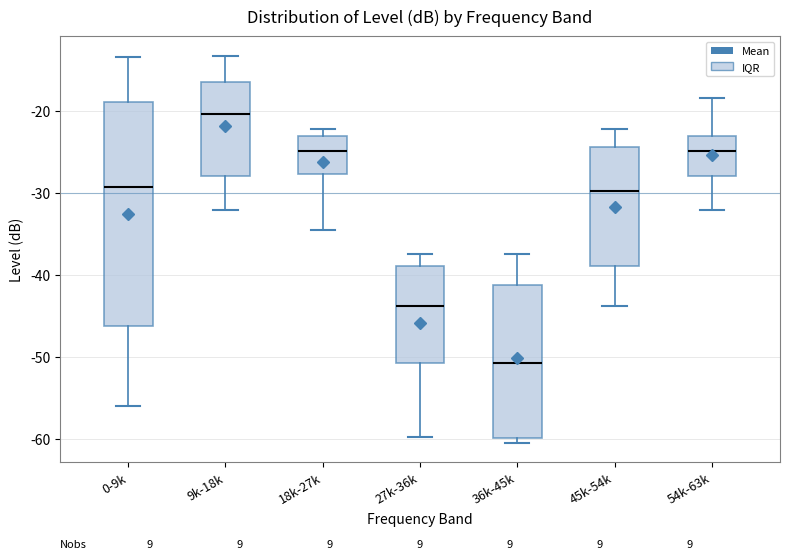

Reading left to right, transcribe this box plot: for each box, give where its median line is, the range the box spans, and where its two whiskers end, as read against the y-axis. The values are not printed on the chart, so give them approximately, as read against the axis.

0-9k: median -29, box -46 to -19, whiskers -56 to -13
9k-18k: median -20, box -28 to -16, whiskers -32 to -13
18k-27k: median -25, box -28 to -23, whiskers -34 to -22
27k-36k: median -44, box -51 to -39, whiskers -60 to -38
36k-45k: median -51, box -60 to -41, whiskers -61 to -38
45k-54k: median -30, box -39 to -24, whiskers -44 to -22
54k-63k: median -25, box -28 to -23, whiskers -32 to -18